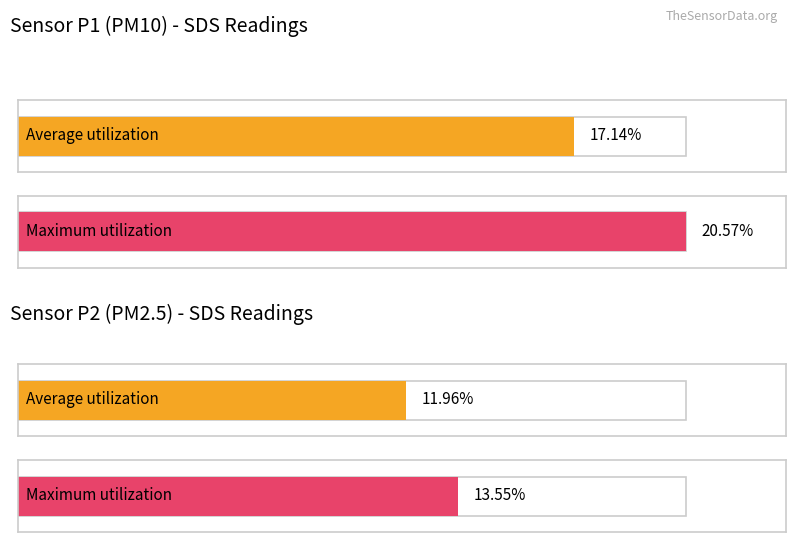

Are the bars grouped side by side (vs. stacked)?

Yes